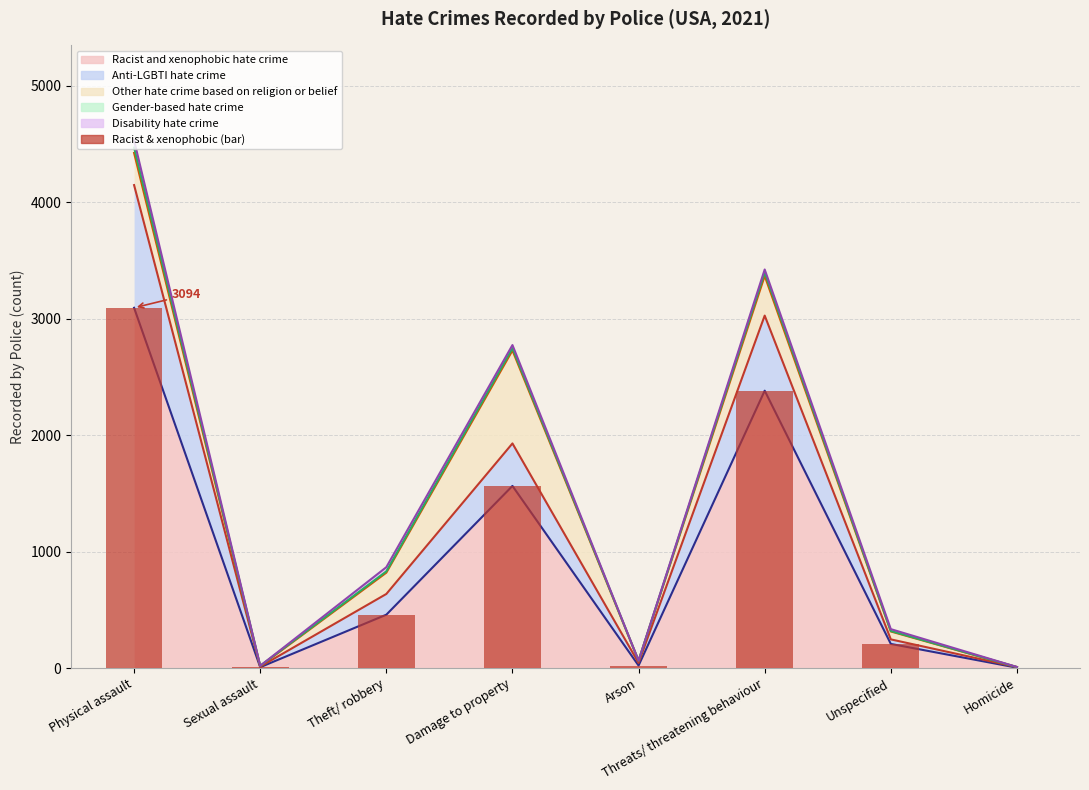

What is the approximate value at Unspecified, to the nearest 100?

200